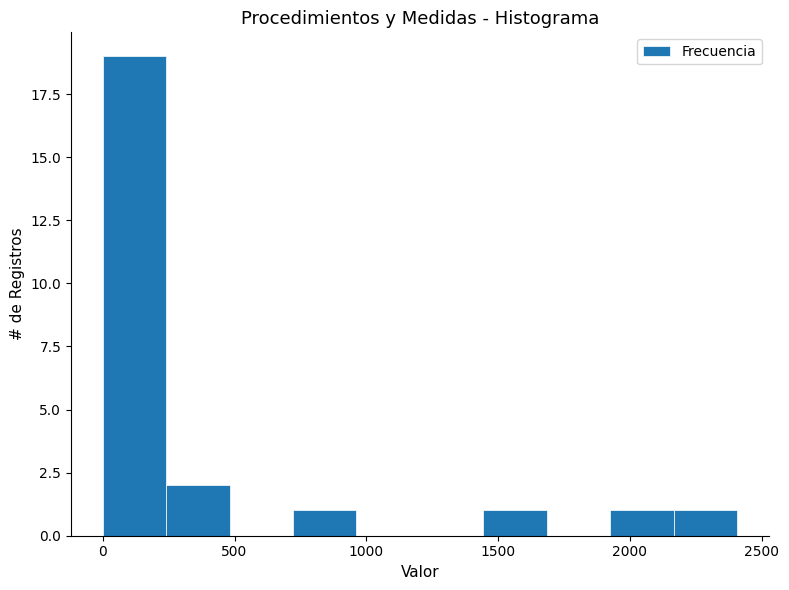

What is the height of the bar covering 250 to 500 on the x-axis? Neither the bar edges nor the heights are printed on the chart, so give them approximately, as read against the axes.

2